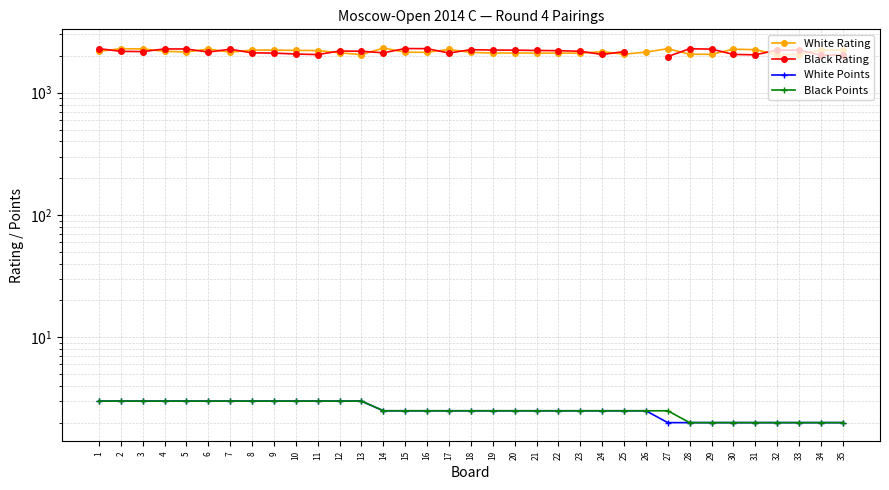

Between 12 and 24, which is larger?

24